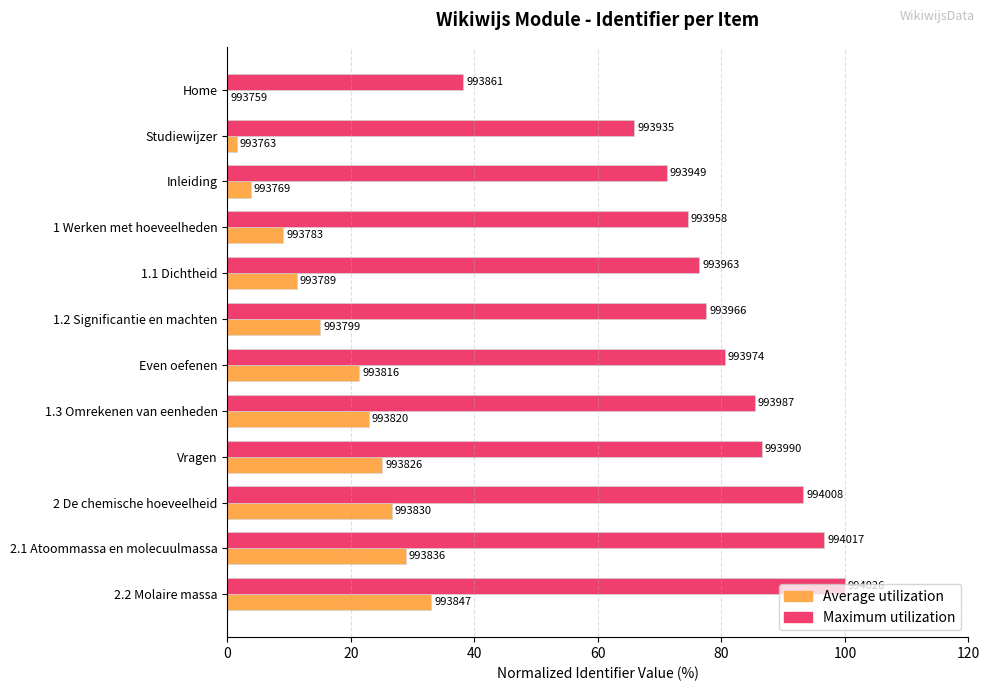

What are all the series names shown in the legend?

Average utilization, Maximum utilization